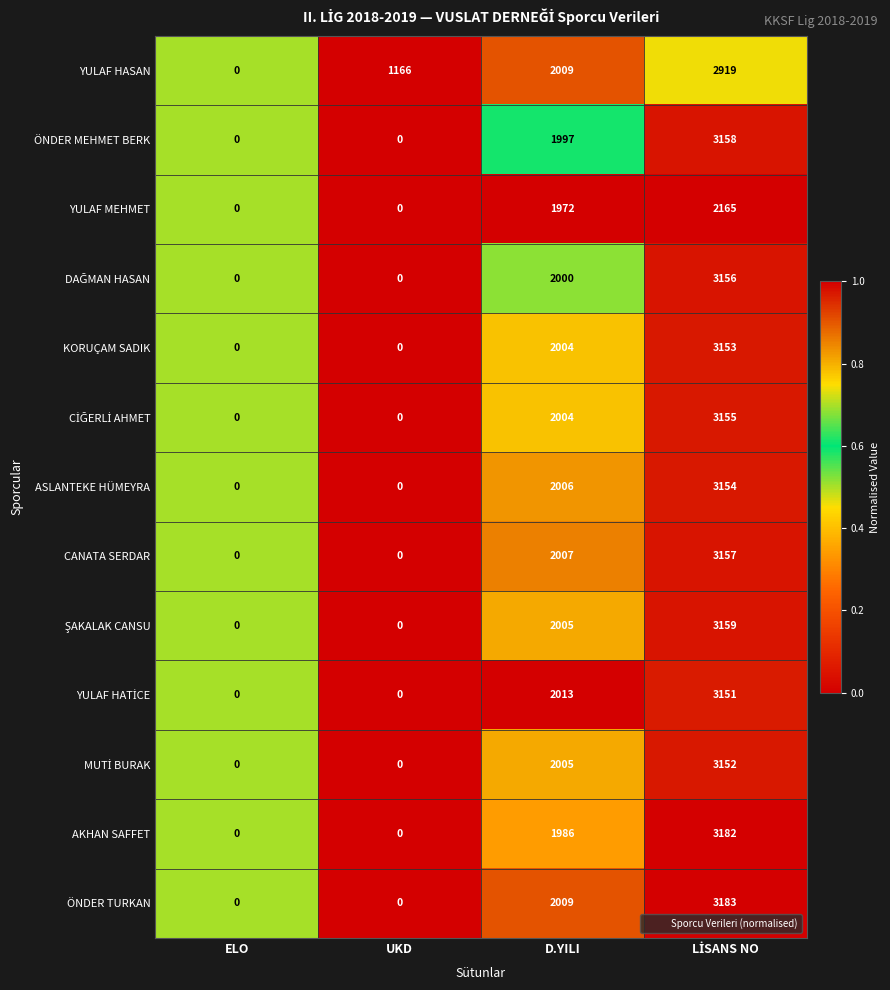

Which series has the largest range (max minus min)?

ÖNDER TURKAN